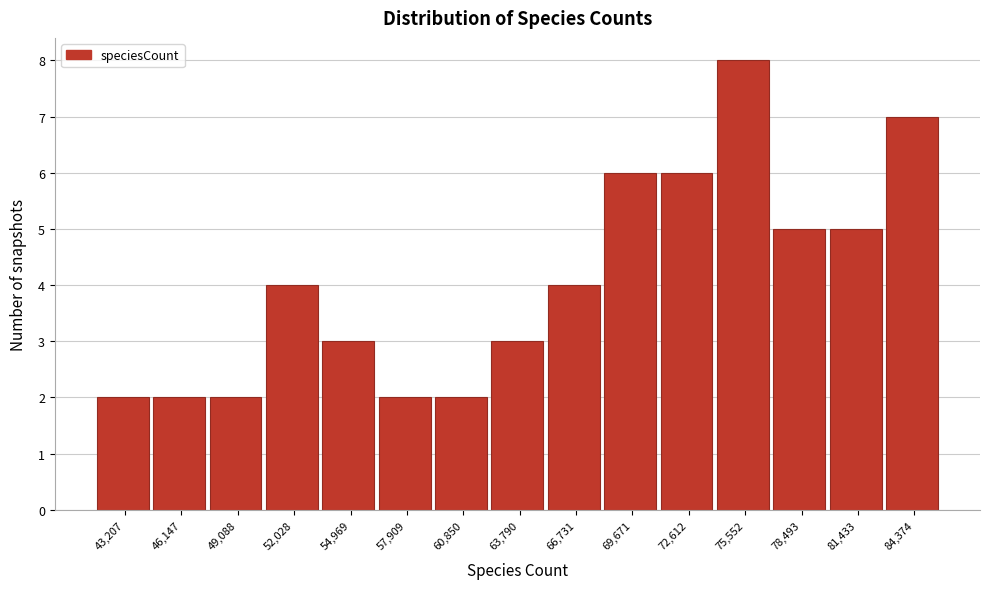

Reading left to right, extract all data points from this chart.

2	2	2	4	3	2	2	3	4	6	6	8	5	5	7